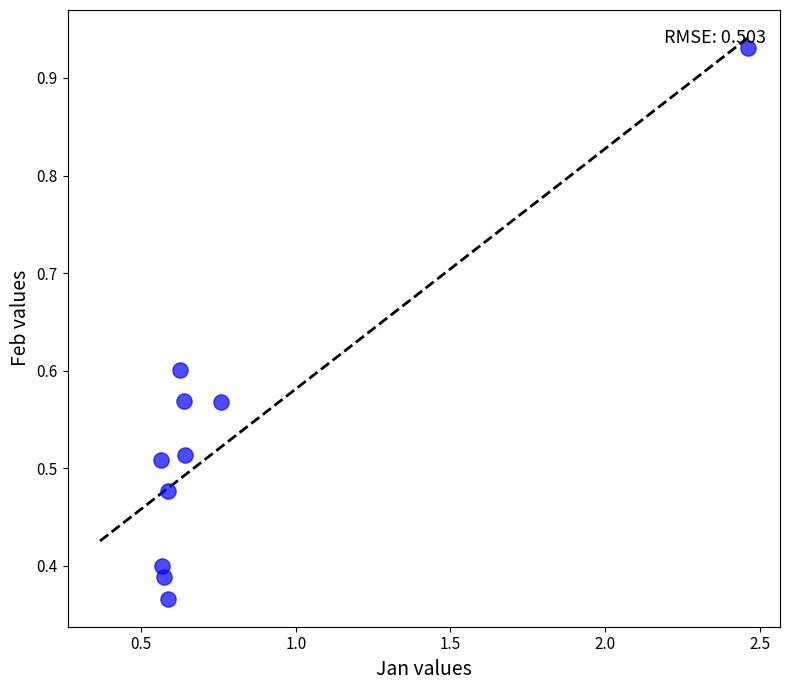

What is the range of X values (max minus min)?

1.9